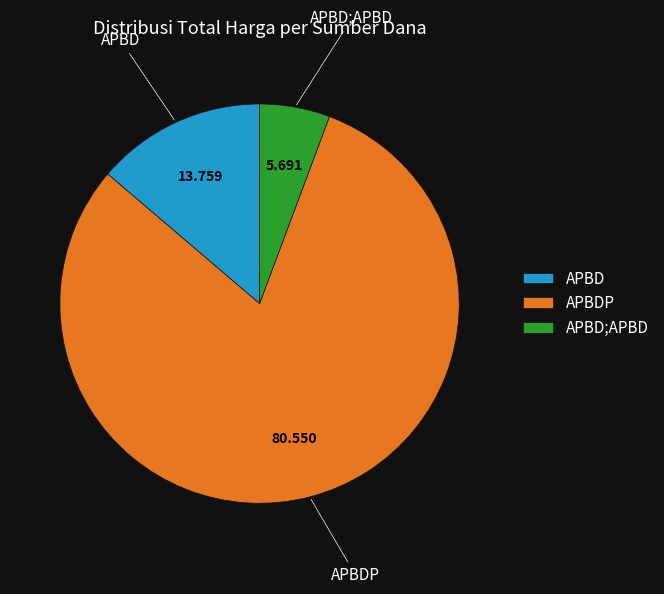

What is the smallest slice in the pie chart?

APBD;APBD